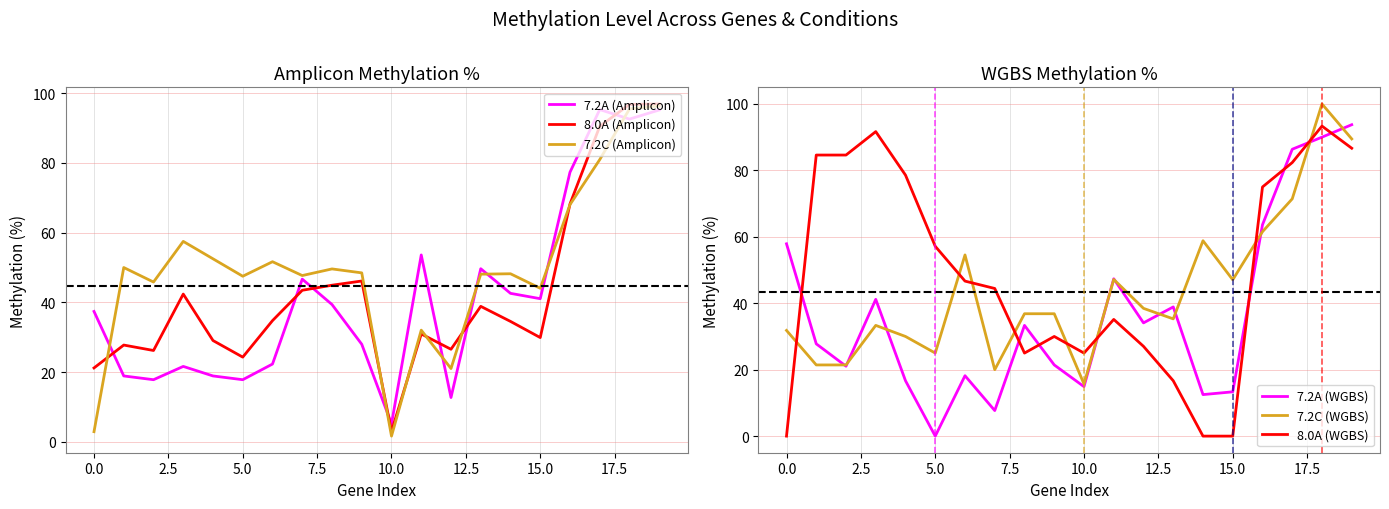

What is the label of the 19th point from the left?

18